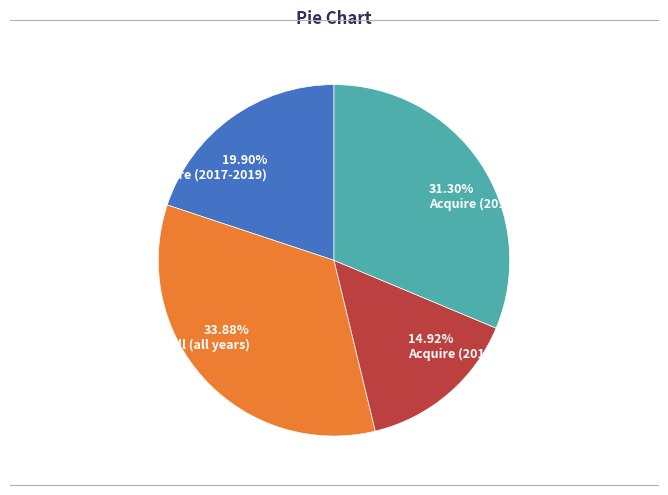

Approximately how many times larger is the value at 14.92% Acquire (2010-2016) compared to 33.88% Sell (all years)?

0.4